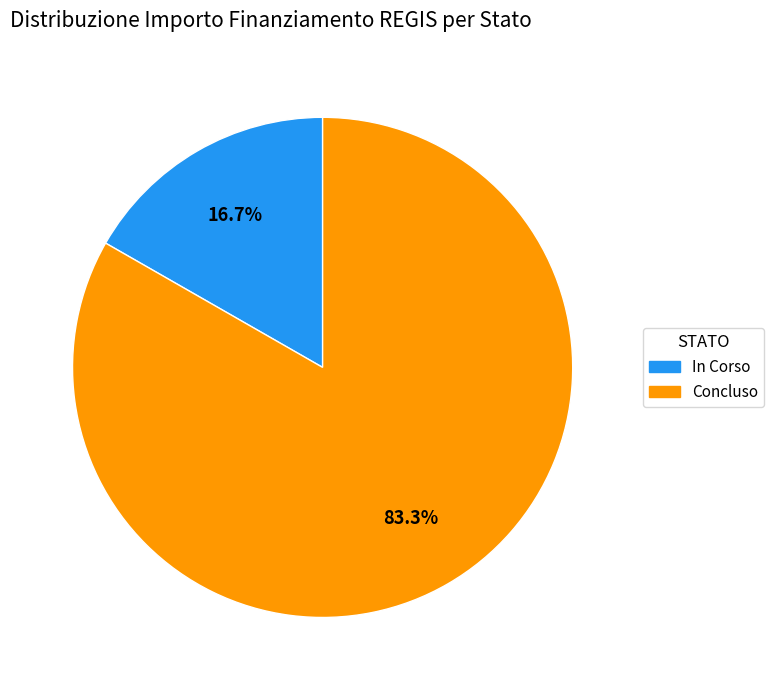

Is the sum of In Corso and Concluso greater than half?

Yes